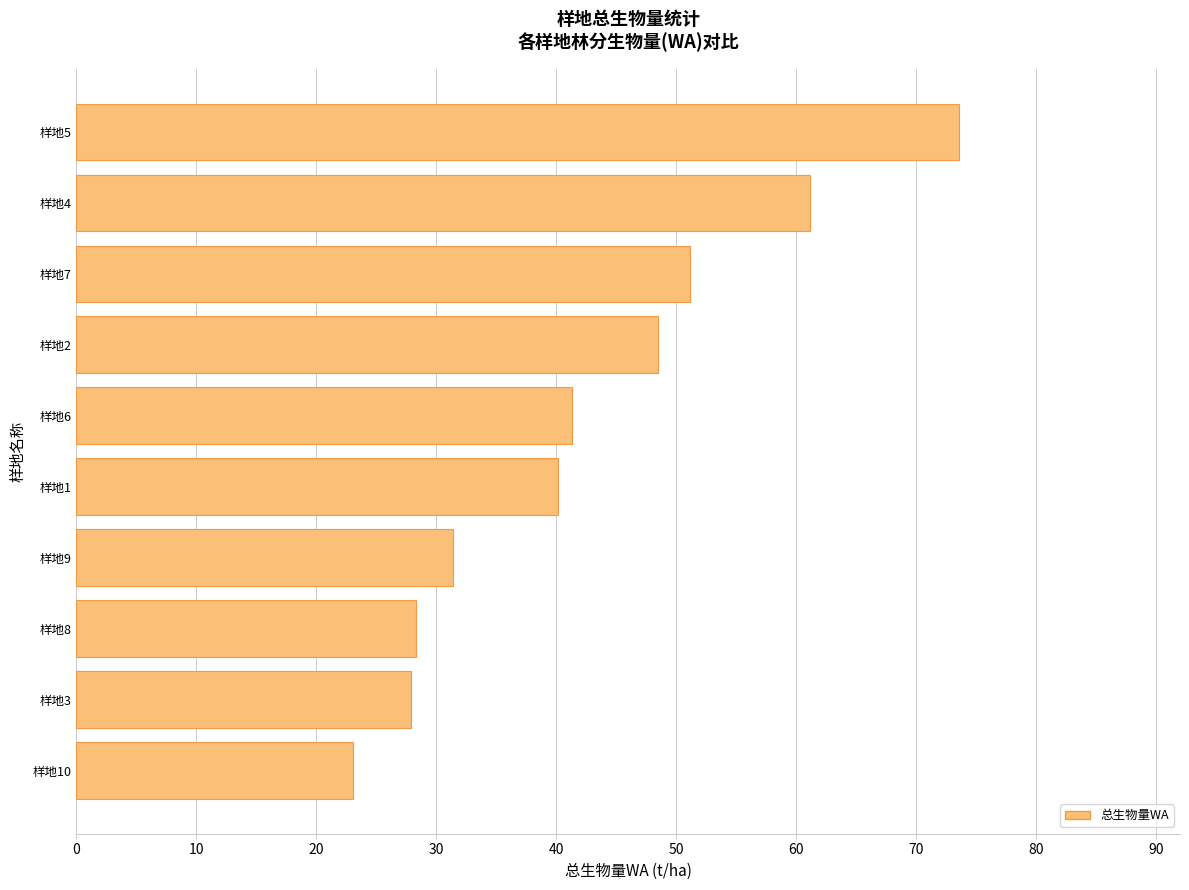

Which category has the lowest value across all series?

样地10